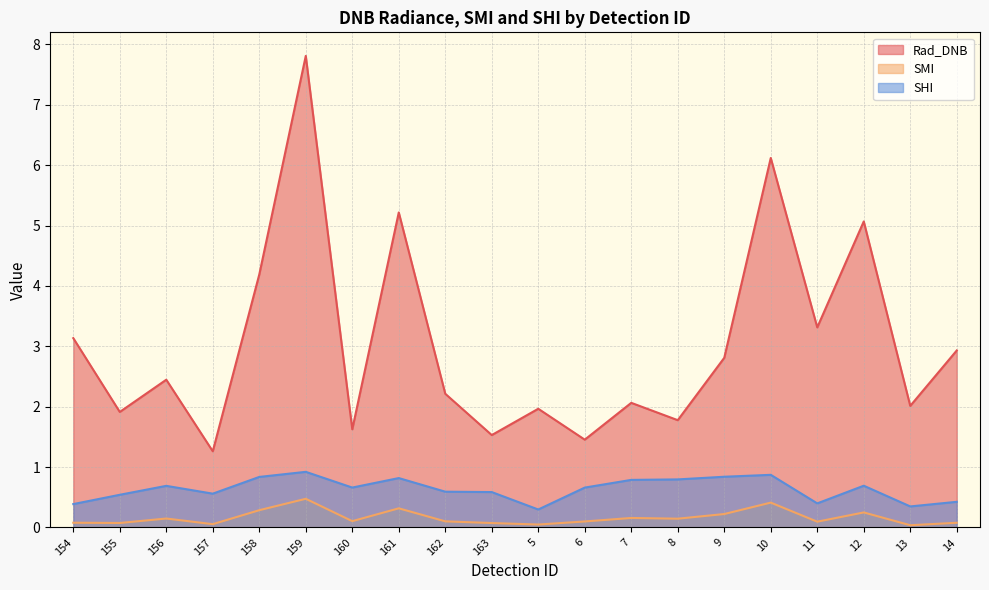

Reading left to right, list all the values displayed in this chart.

Rad_DNB: 154=3.1	155=1.9	156=2.4	157=1.3	158=4.2	159=7.8	160=1.6	161=5.2	162=2.2	163=1.5	5=2.0	6=1.5	7=2.1	8=1.8	9=2.8	10=6.1	11=3.3	12=5.1	13=2.0	14=2.9
SMI: 154=0.1	155=0.1	156=0.1	157=0.1	158=0.3	159=0.5	160=0.1	161=0.3	162=0.1	163=0.1	5=0.0	6=0.1	7=0.2	8=0.1	9=0.2	10=0.4	11=0.1	12=0.2	13=0.0	14=0.1
SHI: 154=0.4	155=0.5	156=0.7	157=0.6	158=0.8	159=0.9	160=0.7	161=0.8	162=0.6	163=0.6	5=0.3	6=0.7	7=0.8	8=0.8	9=0.8	10=0.9	11=0.4	12=0.7	13=0.3	14=0.4